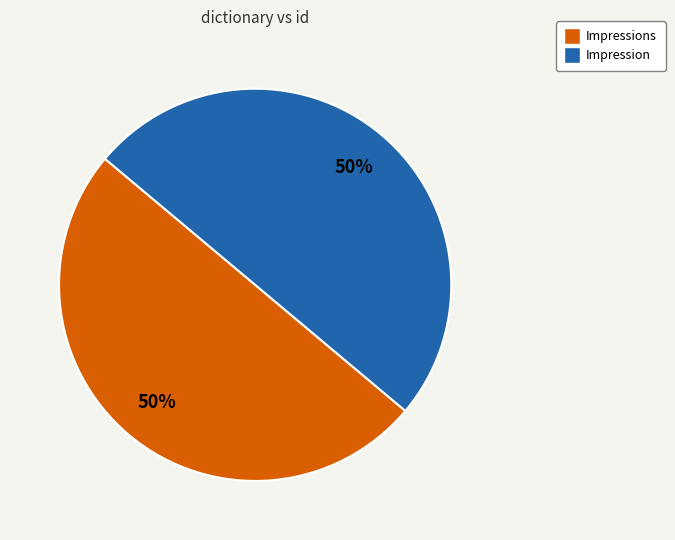

Approximately how many times larger is the value at Impression compared to Impressions?

1.0